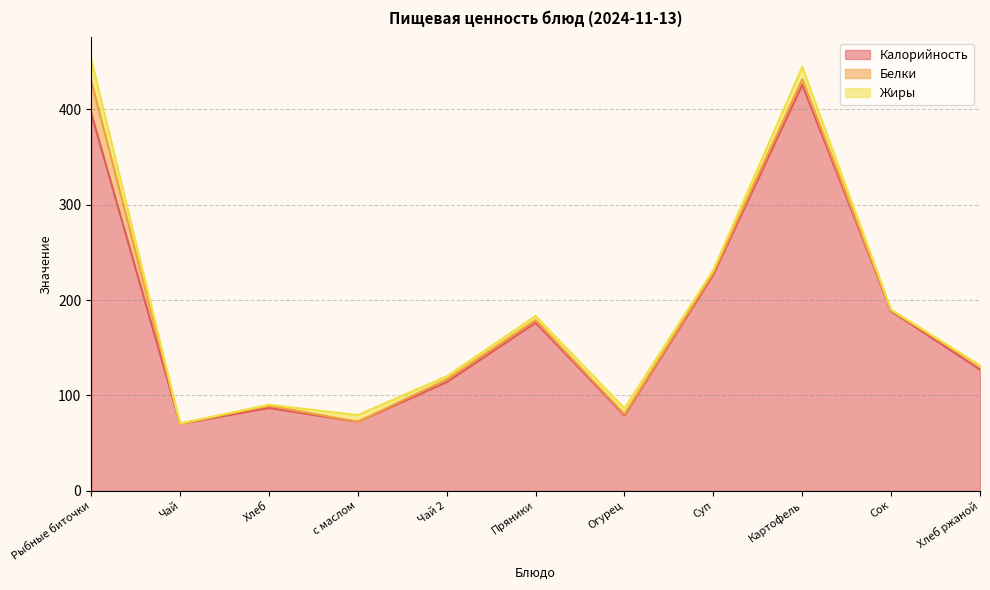

How many data points does each series have?

11